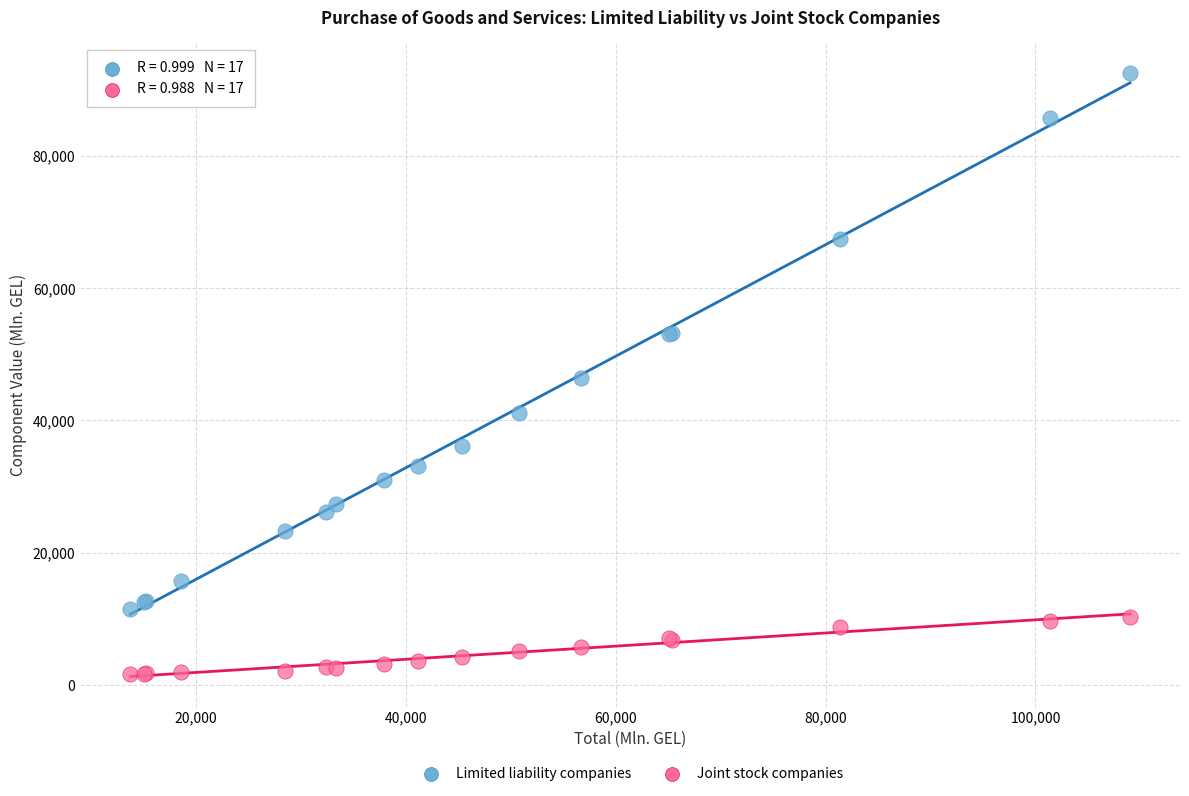

Which series contains the highest Y value?

Limited liability companies